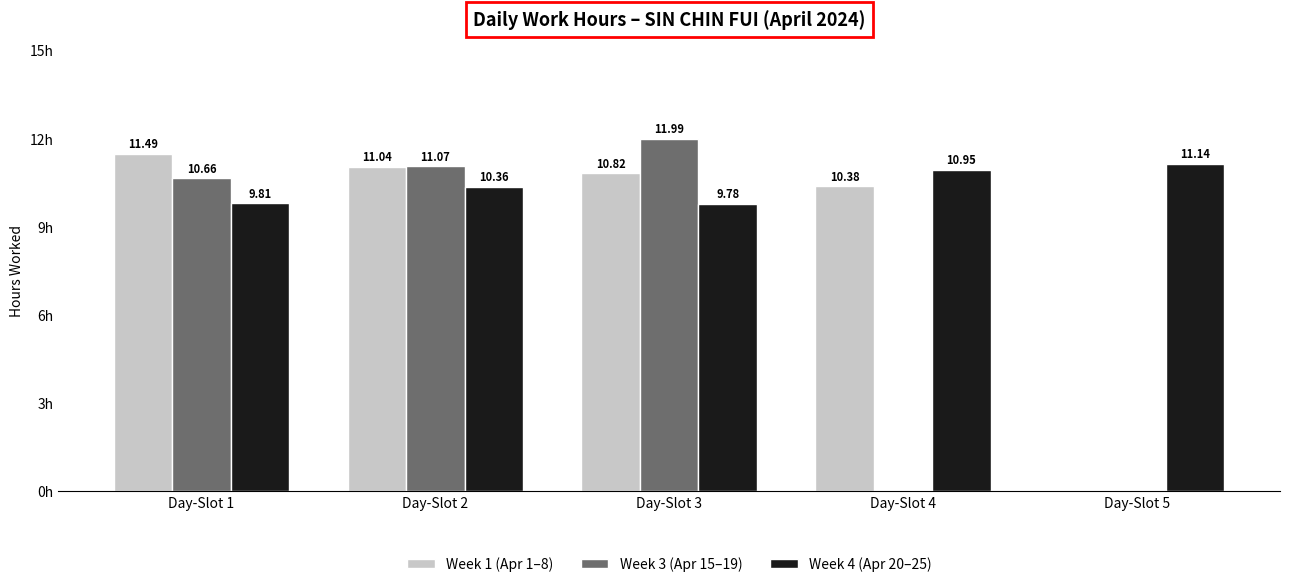

Which category has the highest value in the Week 1 (Apr 1–8) series?

Day-Slot 1